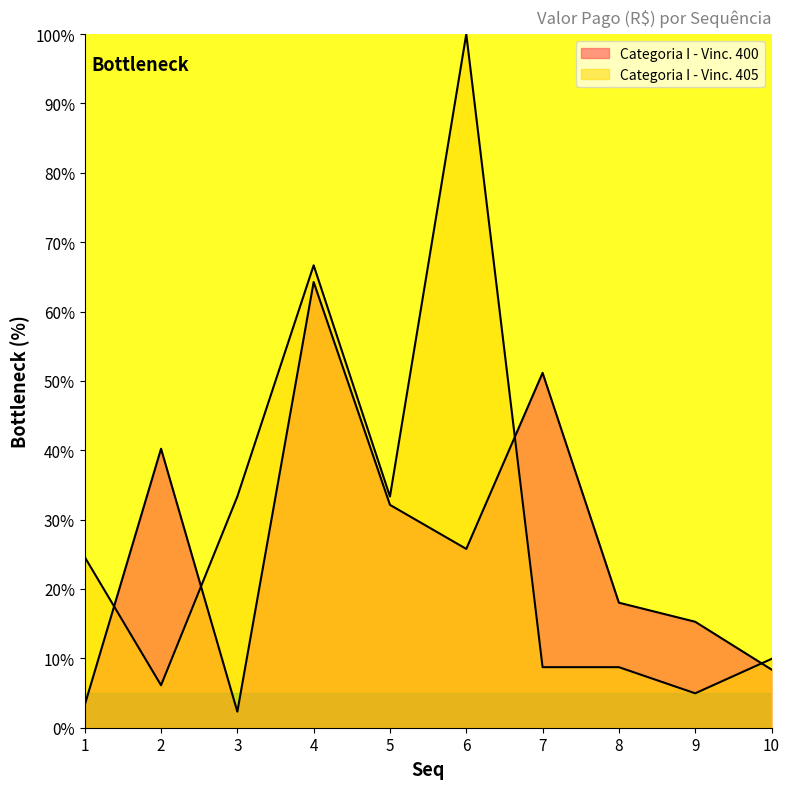

Where do Categoria I - Vinc. 400 and Categoria I - Vinc. 405 first cross each other?

1 and 2